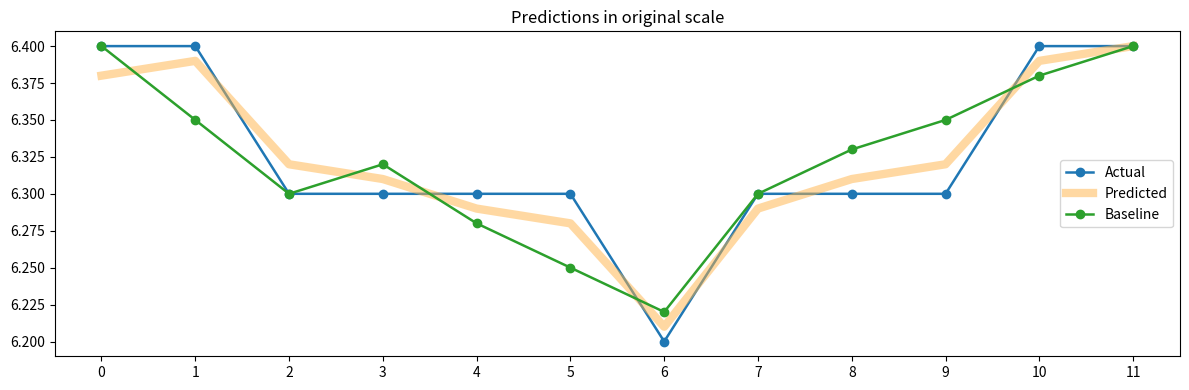

How many interior local peaks does the Predicted series have?

1